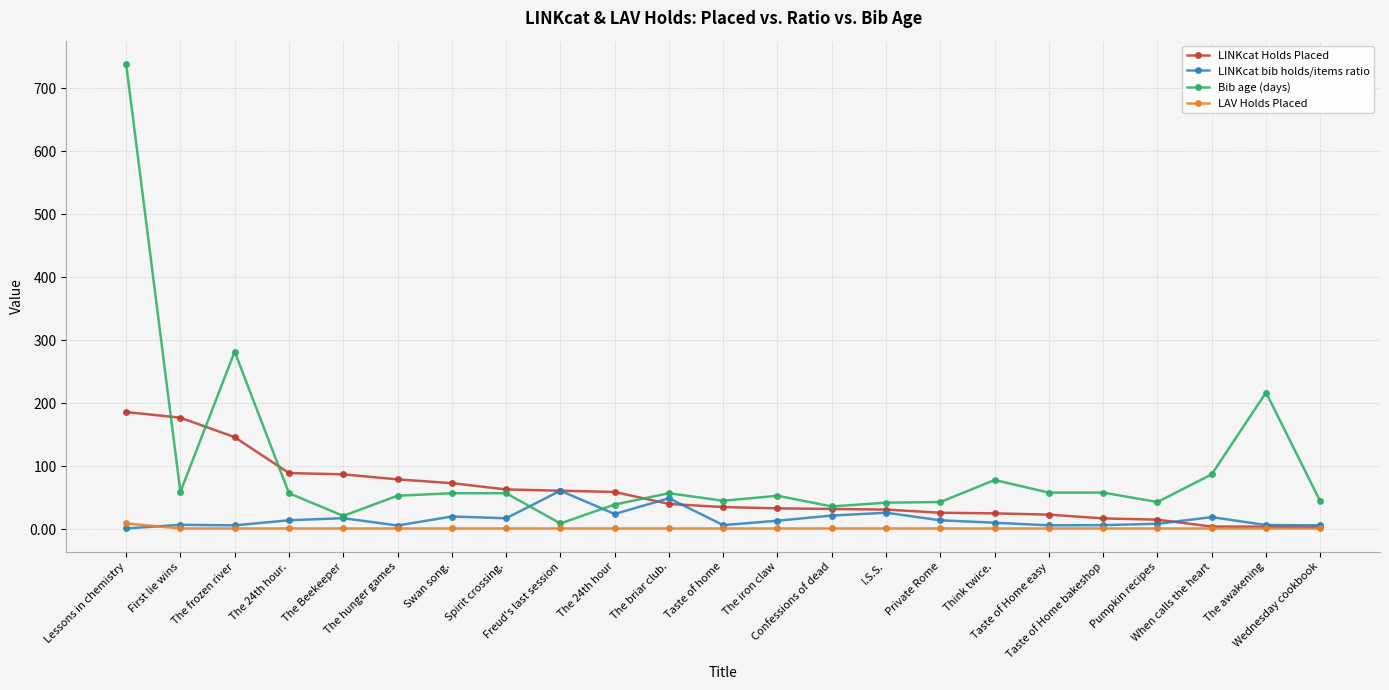

True or false: Bib age (days) has more than 0 points higher than both neighbors.

True